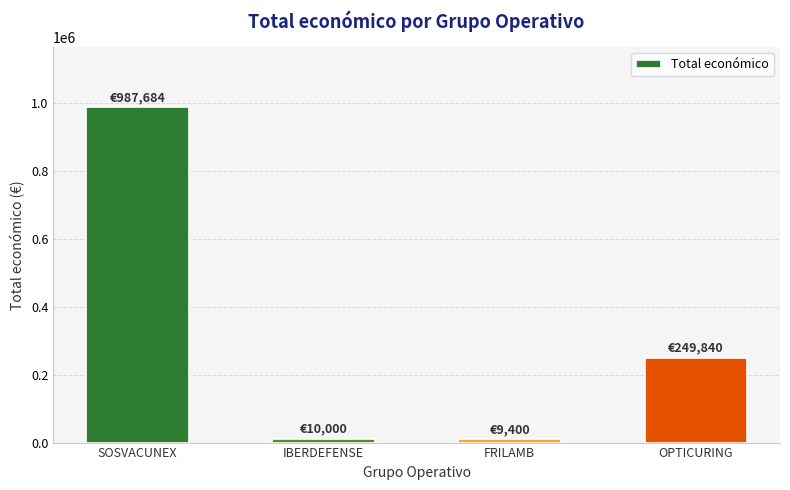

What is the approximate value at SOSVACUNEX?

987684